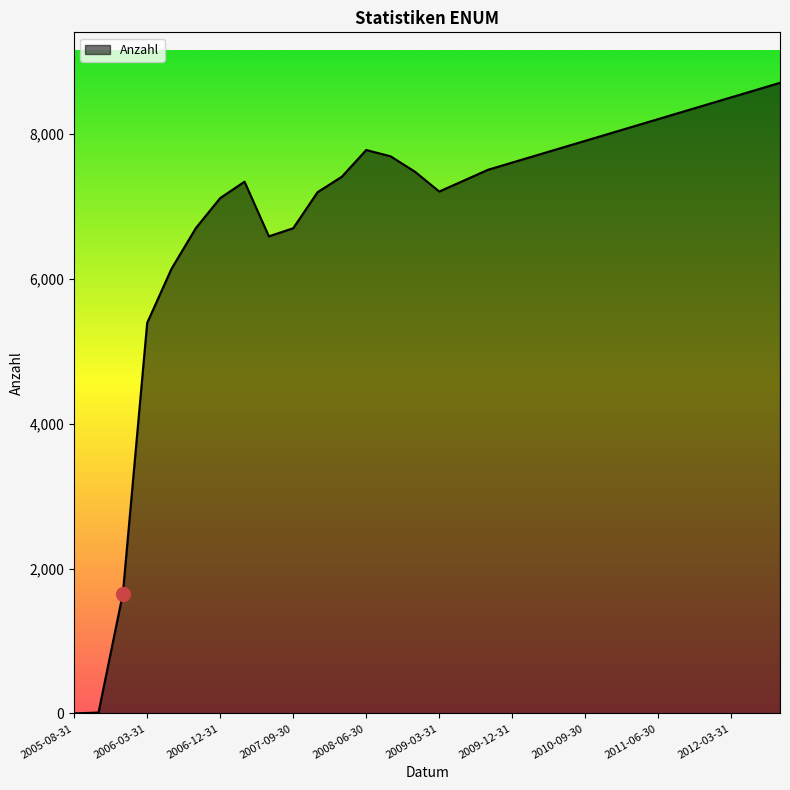

What is the maximum value shown in the chart?

8700